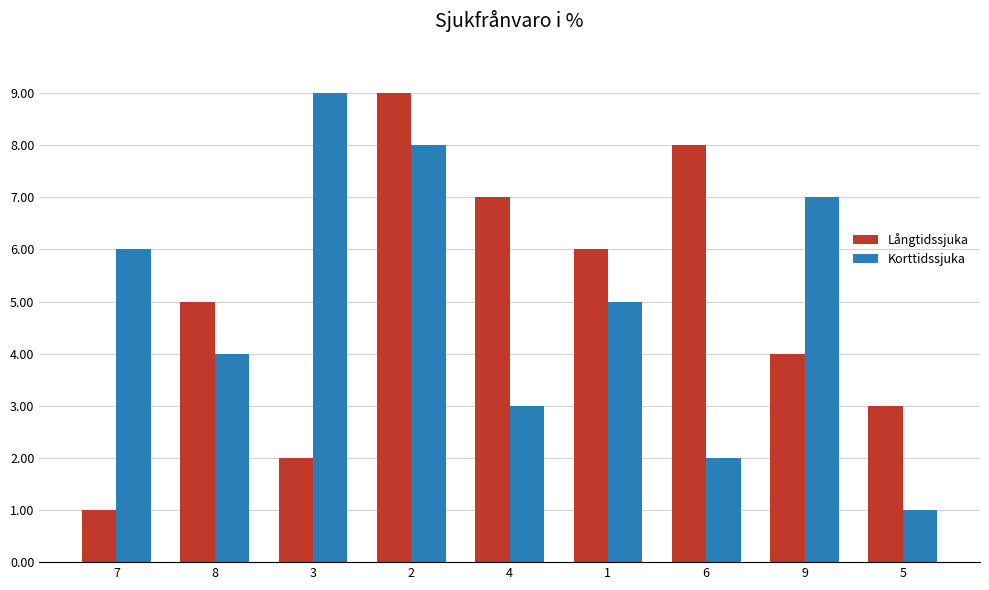

Reading left to right, transcribe all the data shown in this chart.

Långtidssjuka: 7=1	8=5	3=2	2=9	4=7	1=6	6=8	9=4	5=3
Korttidssjuka: 7=6	8=4	3=9	2=8	4=3	1=5	6=2	9=7	5=1